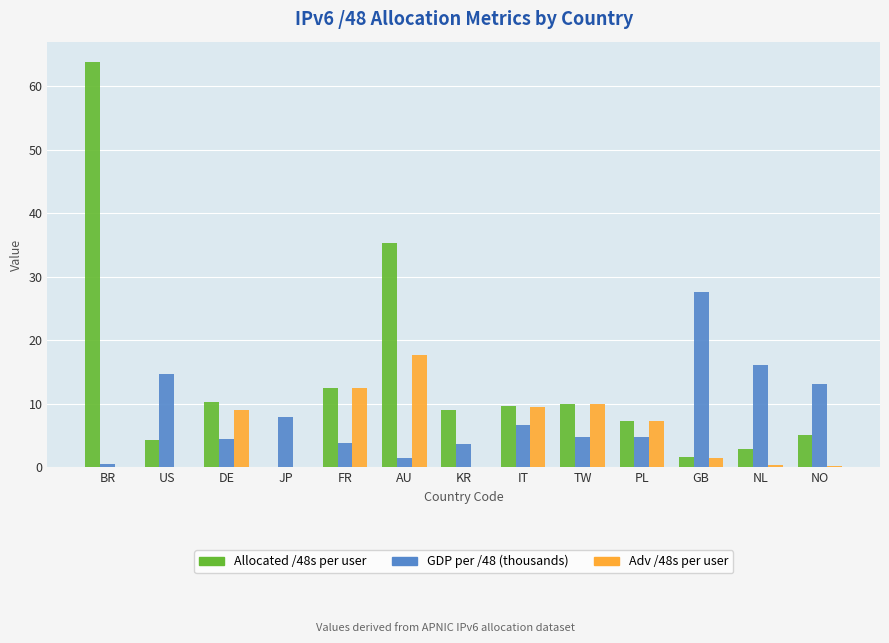

What value does the GDP per /48 (thousands) series have at DE?

4.5